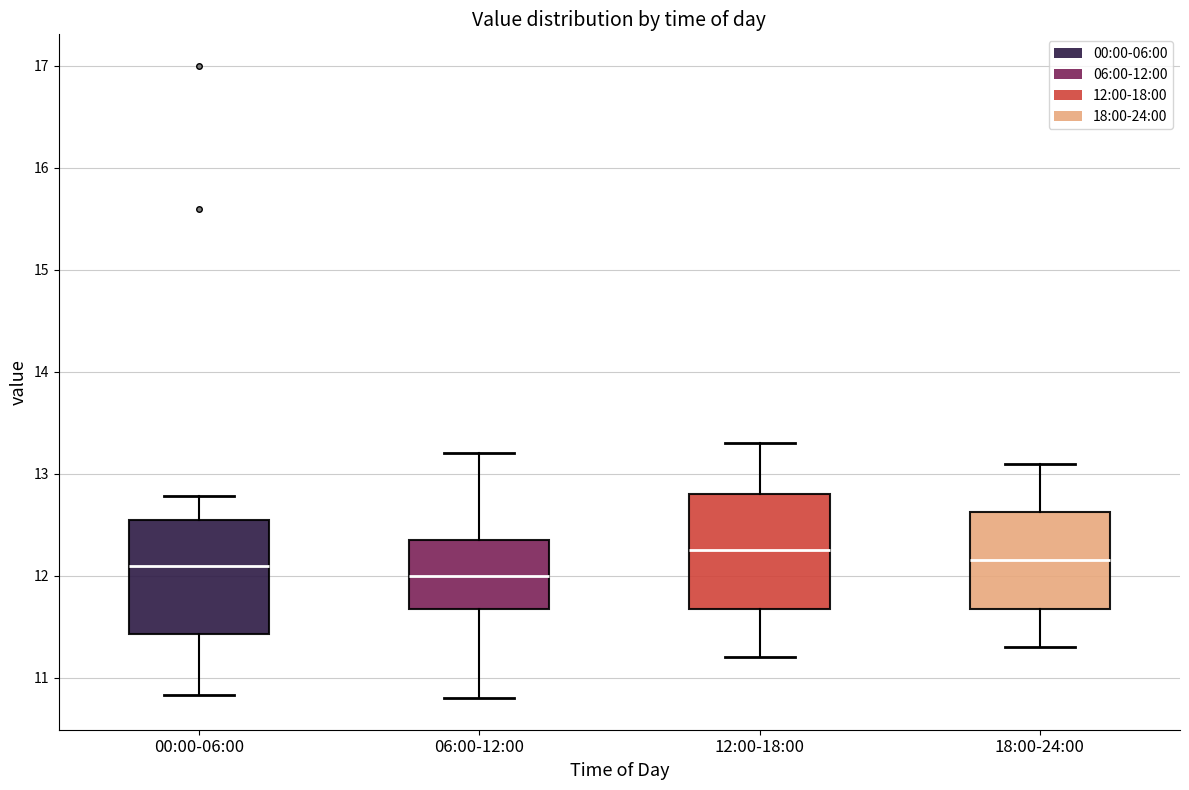

Reading left to right, transcribe this box plot: for each box, give where its median line is, the range the box spans, and where its two whiskers end, as read against the y-axis. The values are not printed on the chart, so give them approximately, as read against the axis.

00:00-06:00: median 12.1, box 11.4 to 12.5, whiskers 10.8 to 12.8
06:00-12:00: median 12.0, box 11.7 to 12.3, whiskers 10.8 to 13.2
12:00-18:00: median 12.3, box 11.7 to 12.8, whiskers 11.2 to 13.3
18:00-24:00: median 12.2, box 11.7 to 12.6, whiskers 11.3 to 13.1